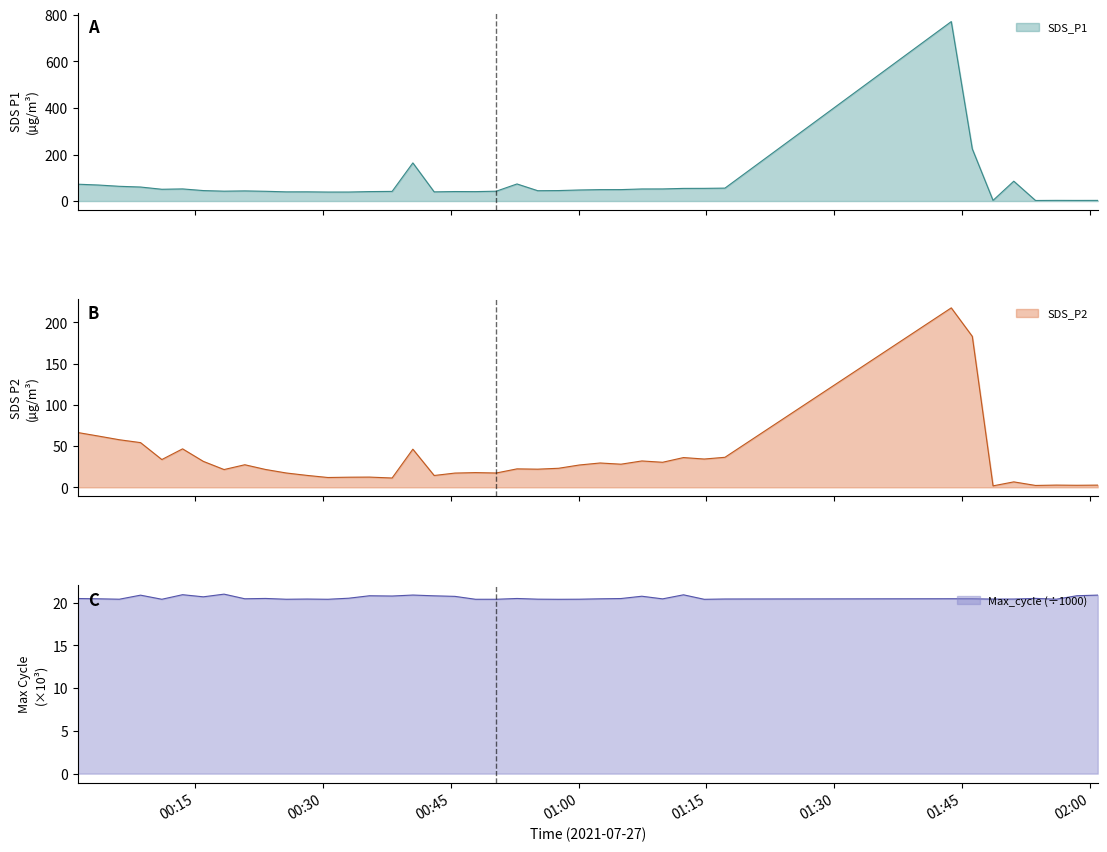

What is the lowest value of the Max_cycle (÷1000) series?

20.4